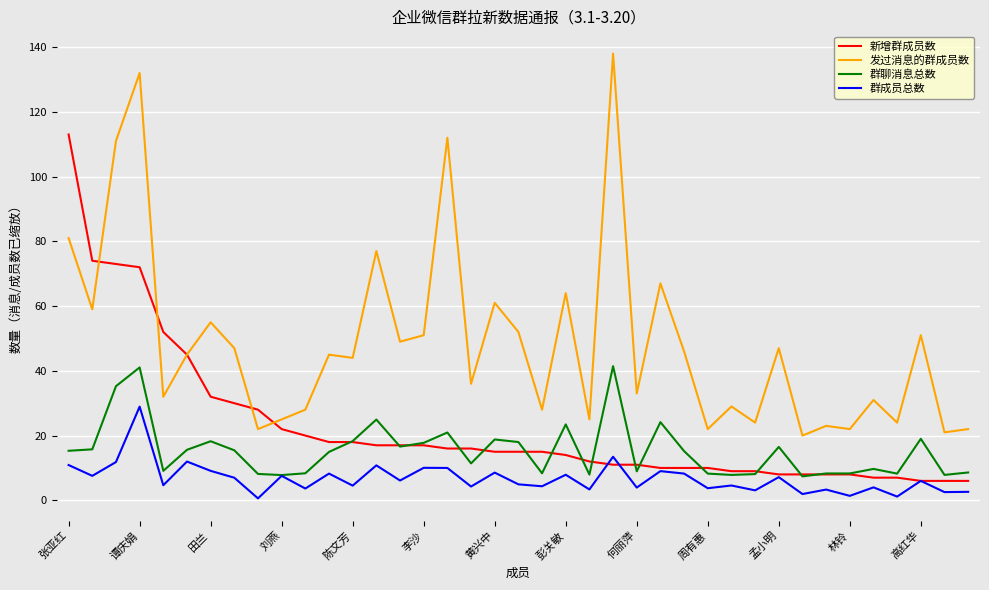

Which series has the largest range (max minus min)?

发过消息的群成员数